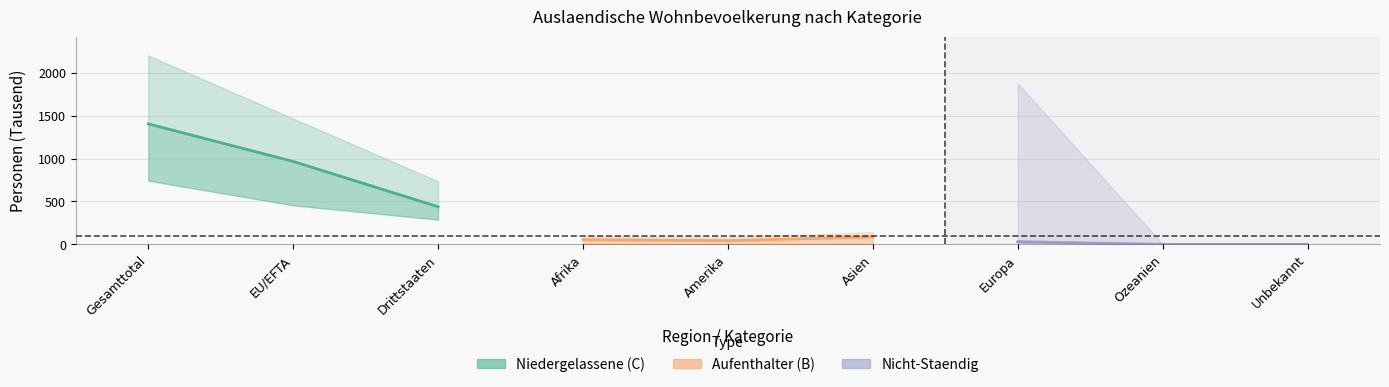

How many values in the Aufenthalter (B) series are below 54?

1